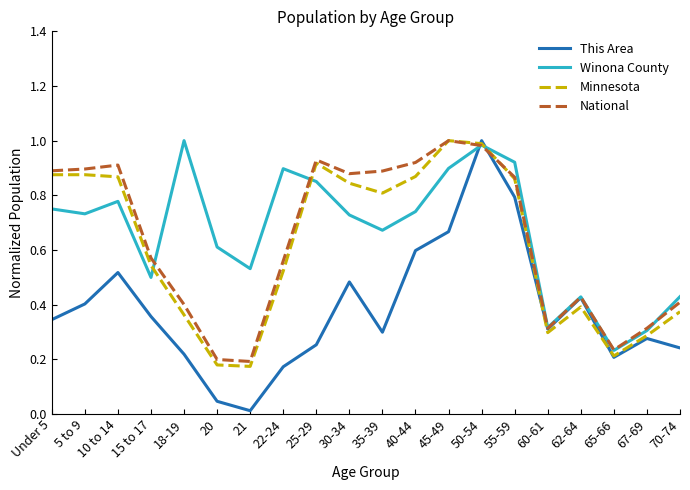

Which series has the largest range (max minus min)?

This Area